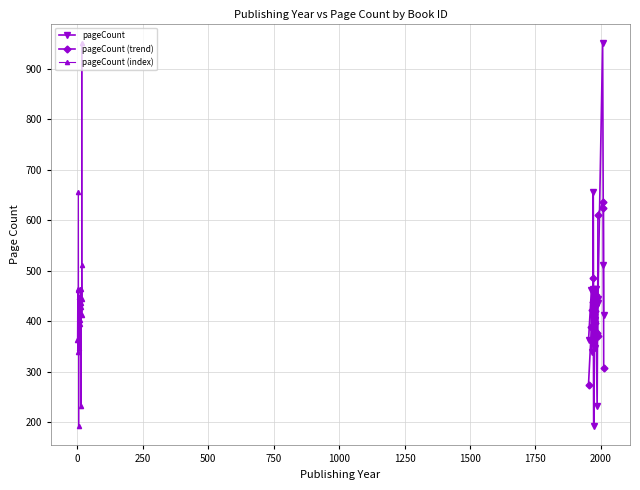

What is the minimum value for pageCount (index)?

192